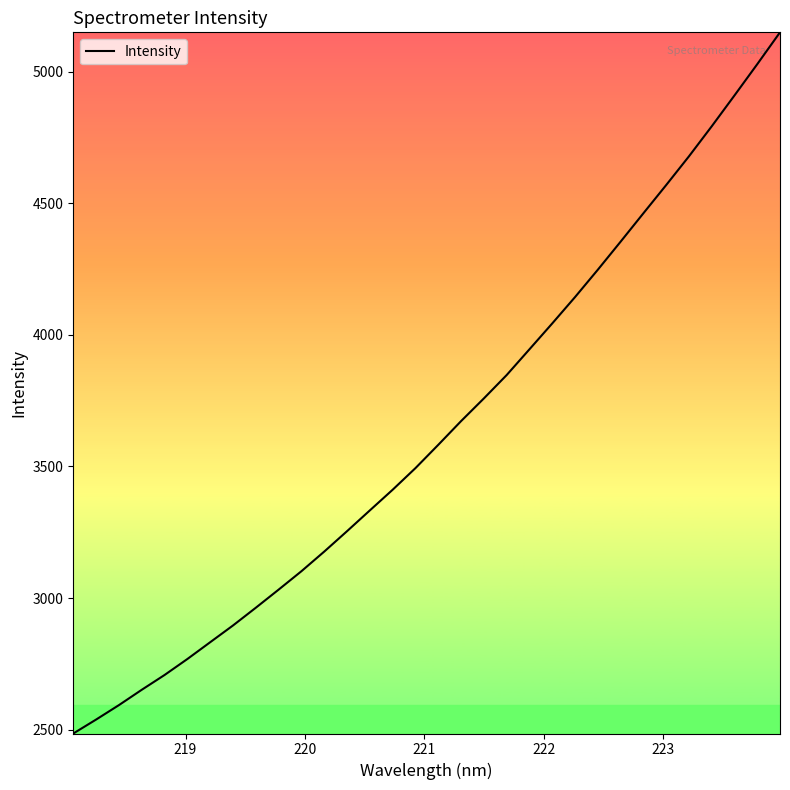

Does the chart have visible grid lines?

No